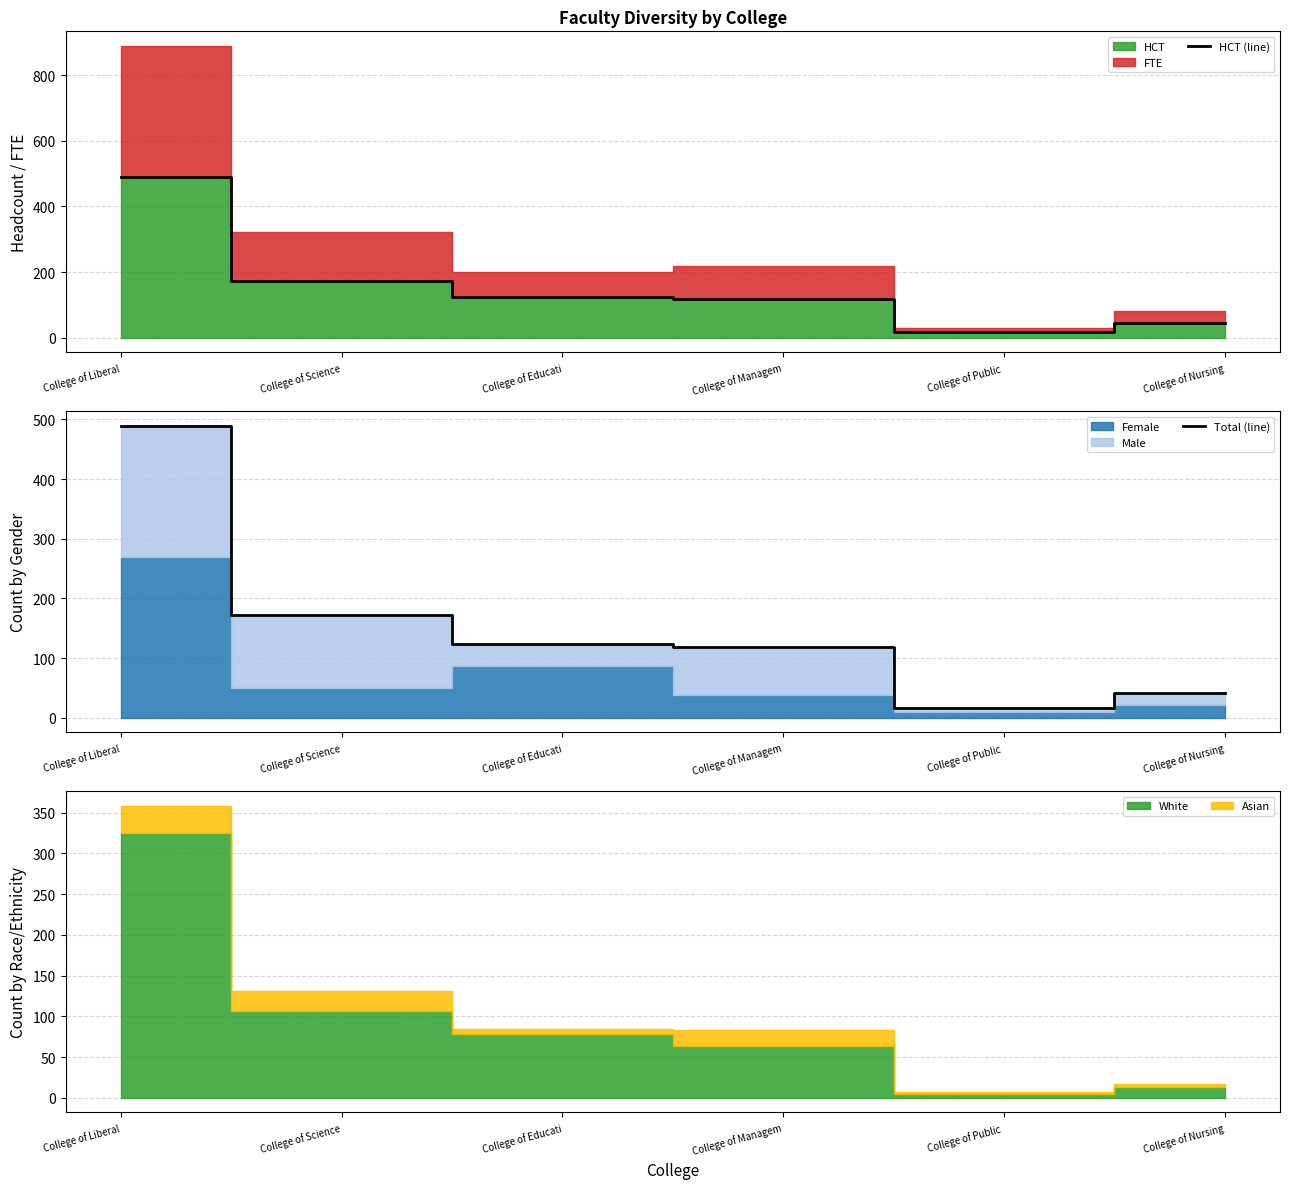

Where is Total (line) nearest to the value 252?

College of Science